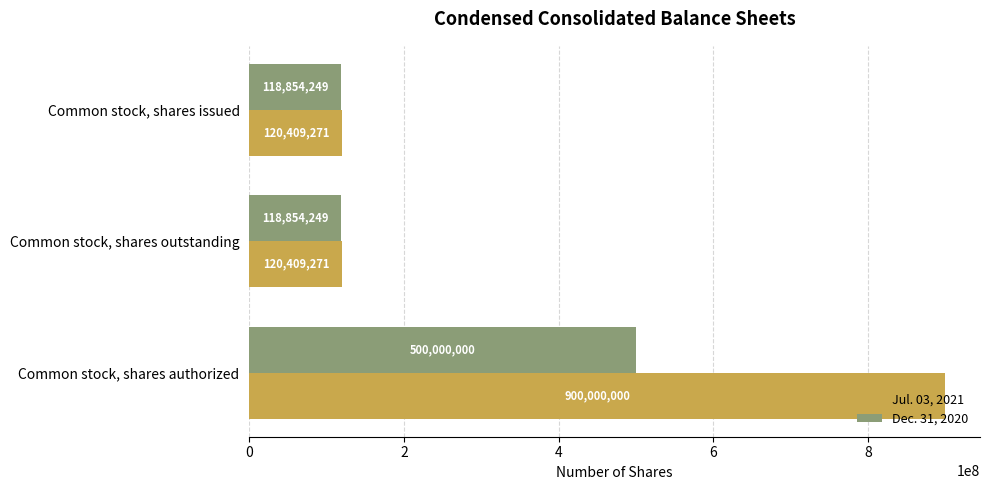

What are all the series names shown in the legend?

Jul. 03, 2021, Dec. 31, 2020